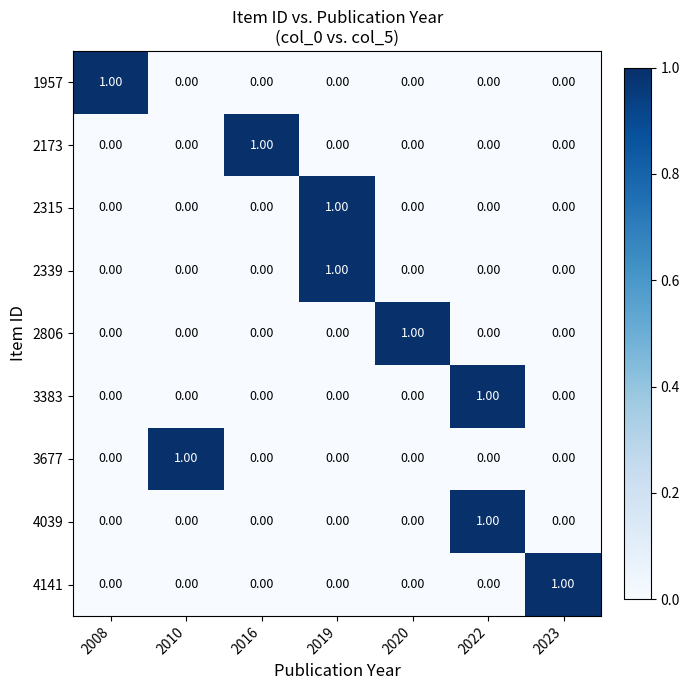

Reading left to right, transcribe all the data shown in this chart.

1957: 2008=1	2010=0	2016=0	2019=0	2020=0	2022=0	2023=0
2173: 2008=0	2010=0	2016=1	2019=0	2020=0	2022=0	2023=0
2315: 2008=0	2010=0	2016=0	2019=1	2020=0	2022=0	2023=0
2339: 2008=0	2010=0	2016=0	2019=1	2020=0	2022=0	2023=0
2806: 2008=0	2010=0	2016=0	2019=0	2020=1	2022=0	2023=0
3383: 2008=0	2010=0	2016=0	2019=0	2020=0	2022=1	2023=0
3677: 2008=0	2010=1	2016=0	2019=0	2020=0	2022=0	2023=0
4039: 2008=0	2010=0	2016=0	2019=0	2020=0	2022=1	2023=0
4141: 2008=0	2010=0	2016=0	2019=0	2020=0	2022=0	2023=1